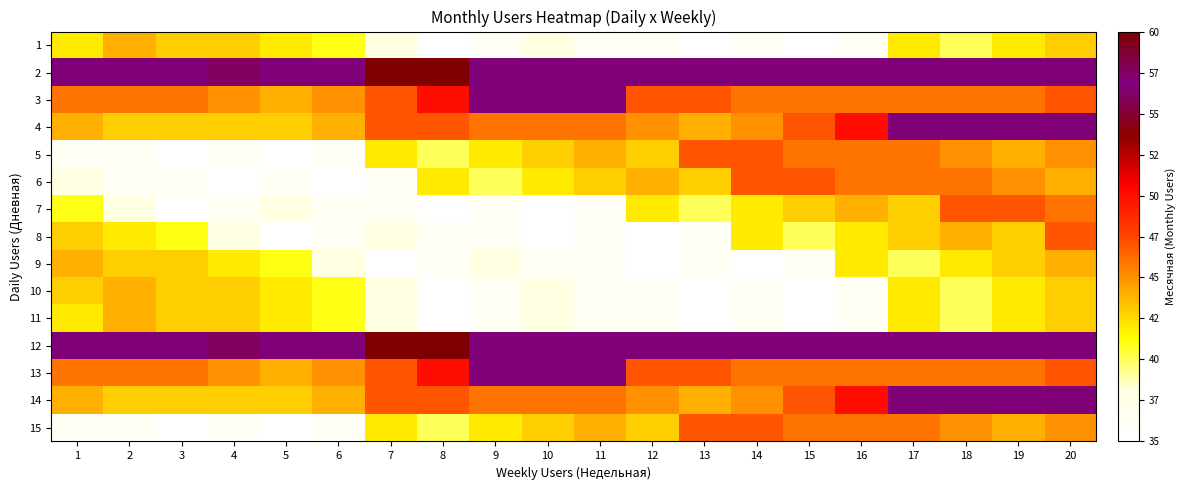

What is the total value across all series at 19?

712